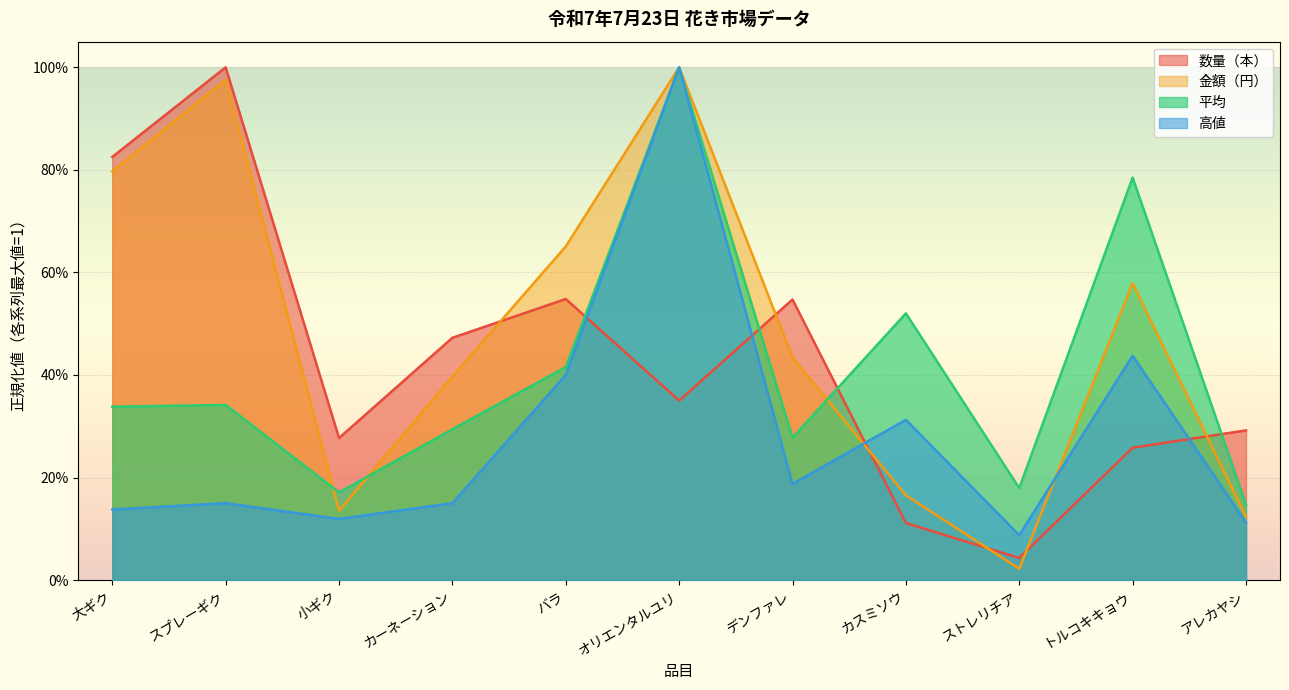

Which has a higher value, 小ギク or デンファレ?

デンファレ